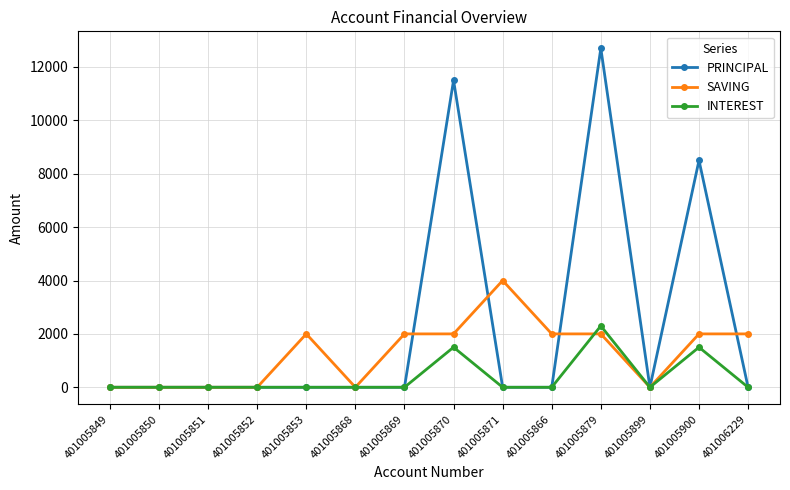

At which label does INTEREST reach its peak?

401005879